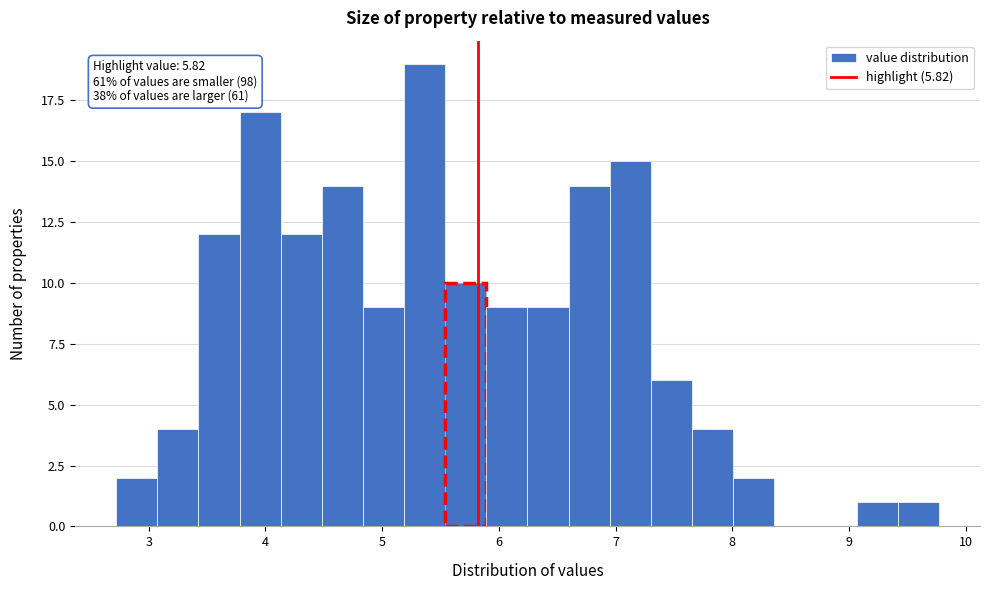

Read against the x-axis, roughly where is the centre of the tallest bar?

5.4